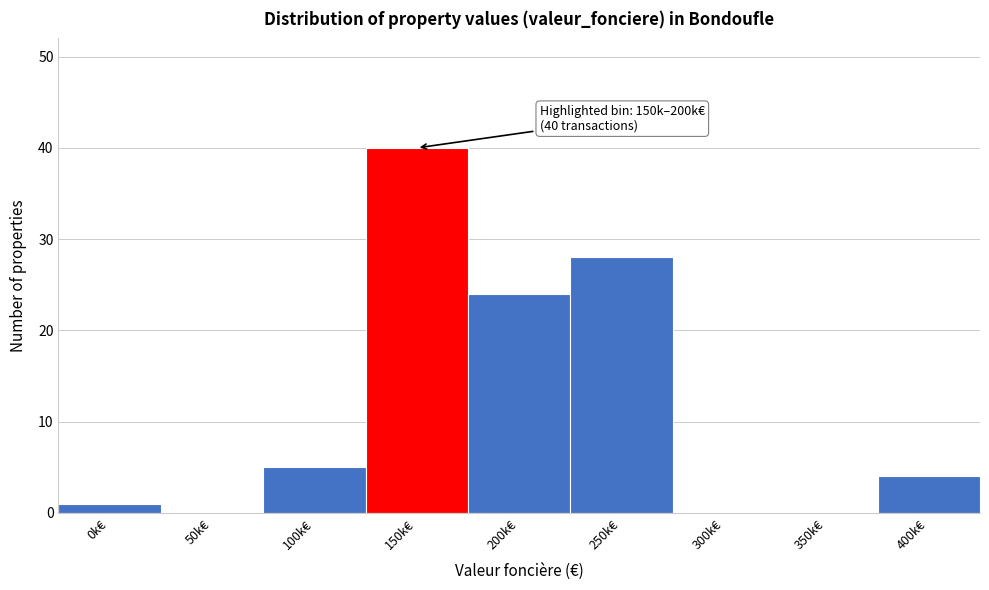

Reading left to right, transcribe all the data shown in this chart.

0k€=1	50k€=0	100k€=5	150k€=40	200k€=24	250k€=28	300k€=0	350k€=0	400k€=4